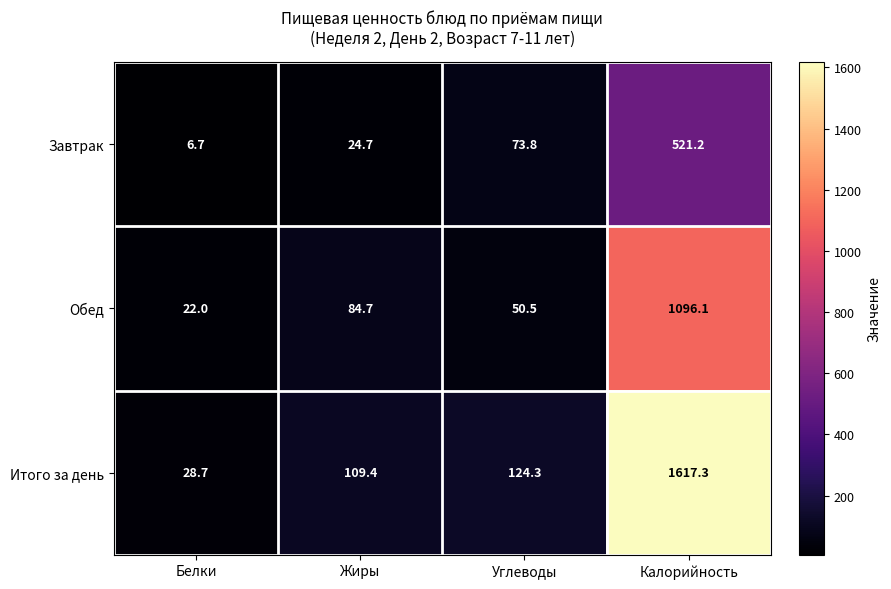

What is the smallest value displayed?

6.7